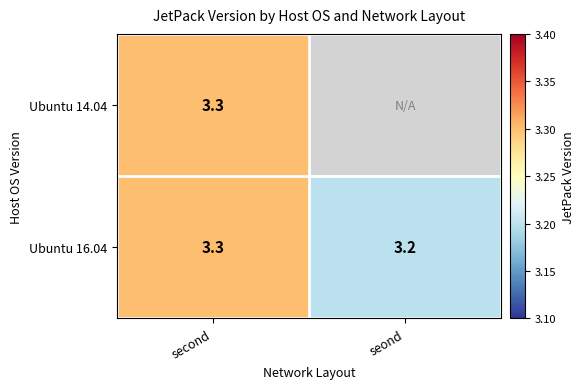

What is the total value across all series at second?

6.6